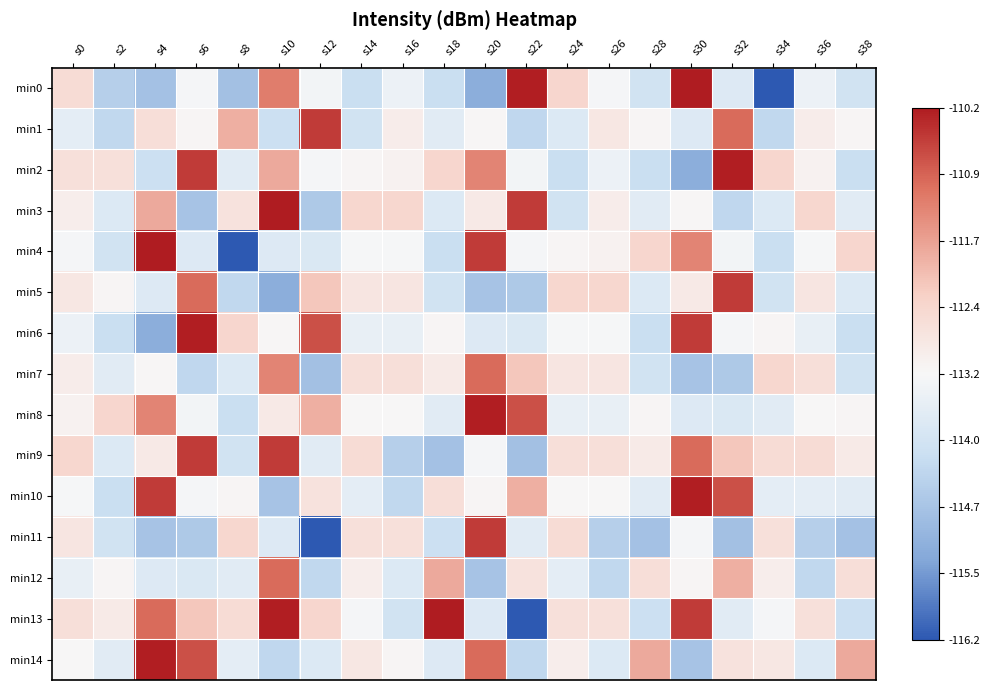

What is the total value across all series at s10?

-1688.0